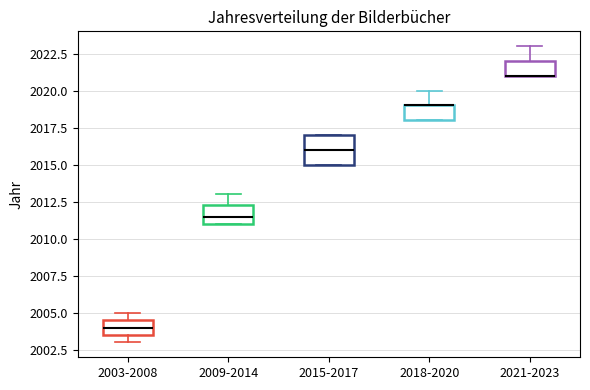

Comparing the boxes themselves (not the whiskers), which one is the tallest?

2015-2017